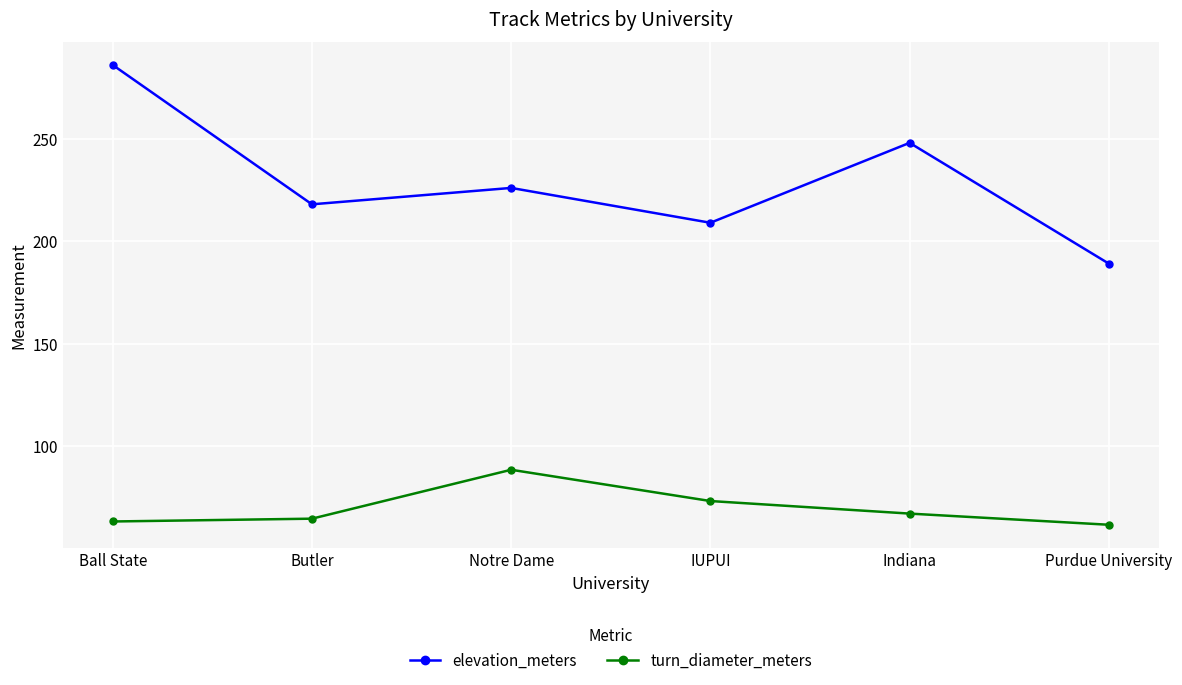

What is the difference between the highest and lowest values at Purdue University?

127.4